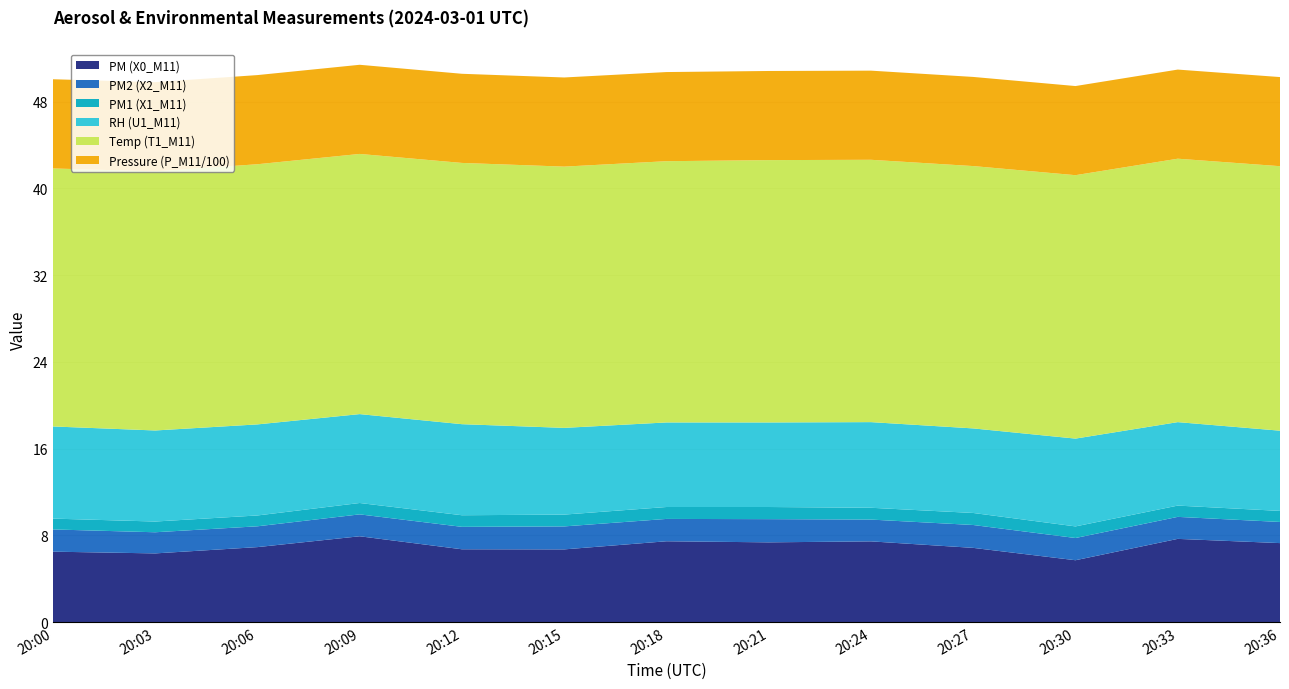

Reading right to left, list all the values displayed in this chart.

PM (X0_M11): 20:36=7.3	20:33=7.7	20:30=5.7	20:27=6.8	20:24=7.4	20:21=7.3	20:18=7.5	20:15=6.7	20:12=6.7	20:09=7.9	20:06=6.9	20:03=6.3	20:00=6.5
PM2 (X2_M11): 20:36=1.9	20:33=2.0	20:30=2.0	20:27=2.1	20:24=2.0	20:21=2.1	20:18=2.1	20:15=2.1	20:12=2.1	20:09=2.0	20:06=1.9	20:03=1.9	20:00=2.0
PM1 (X1_M11): 20:36=1.0	20:33=1.0	20:30=1.1	20:27=1.1	20:24=1.1	20:21=1.1	20:18=1.1	20:15=1.1	20:12=1.1	20:09=1.1	20:06=1.0	20:03=1.0	20:00=1.0
RH (U1_M11): 20:36=7.4	20:33=7.7	20:30=8.1	20:27=7.8	20:24=7.9	20:21=7.8	20:18=7.8	20:15=8.0	20:12=8.4	20:09=8.2	20:06=8.4	20:03=8.4	20:00=8.5
Temp (T1_M11): 20:36=24.4	20:33=24.3	20:30=24.3	20:27=24.2	20:24=24.2	20:21=24.2	20:18=24.1	20:15=24.1	20:12=24.1	20:09=24.0	20:06=24.0	20:03=23.9	20:00=23.8
Pressure (P_M11/100): 20:36=8.2	20:33=8.2	20:30=8.2	20:27=8.2	20:24=8.2	20:21=8.2	20:18=8.2	20:15=8.2	20:12=8.2	20:09=8.2	20:06=8.2	20:03=8.2	20:00=8.2